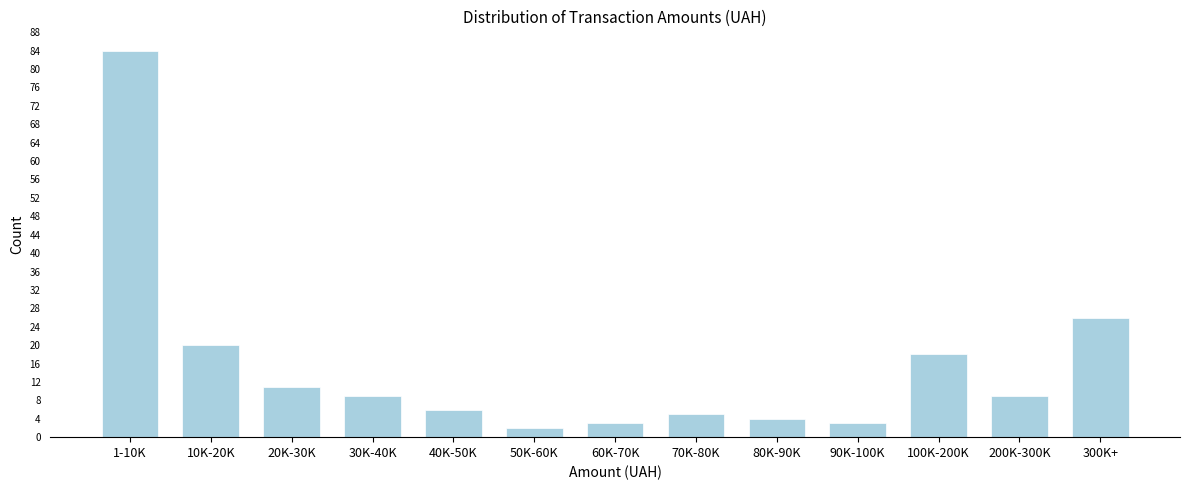

Reading left to right, list all the values displayed in this chart.

84	20	11	9	6	2	3	5	4	3	18	9	26